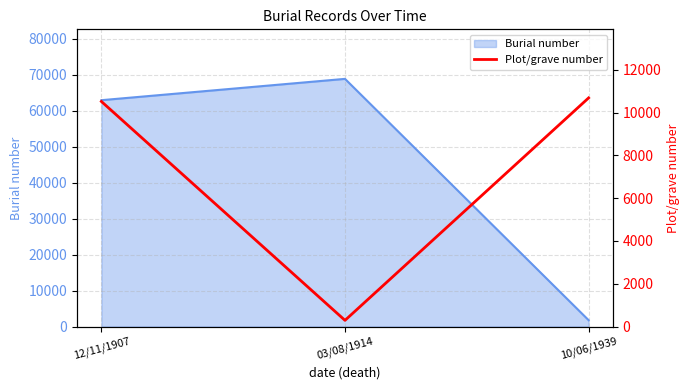

What is the maximum value for Burial number?

68896